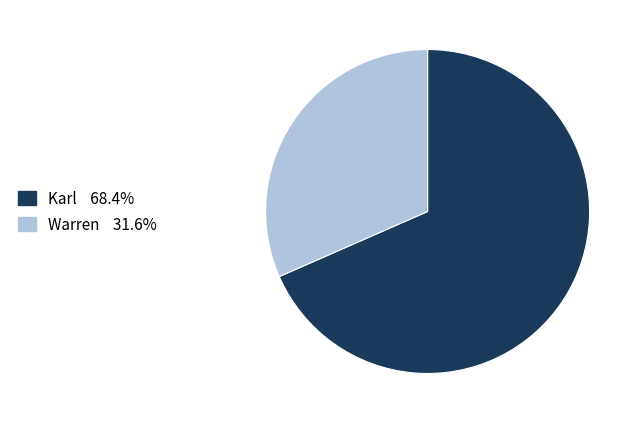

Which slice is the largest?

Karl